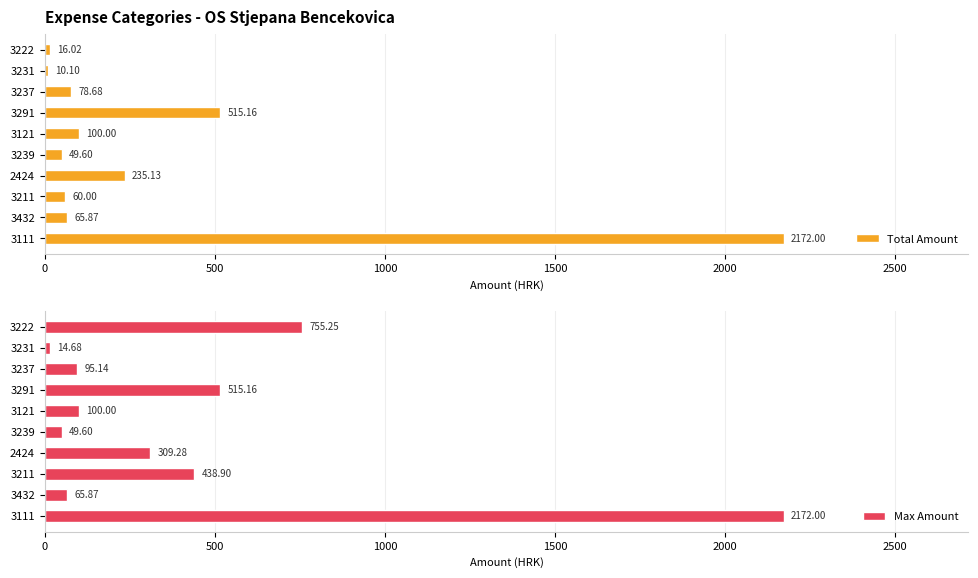

What is the smallest value displayed?

10.1